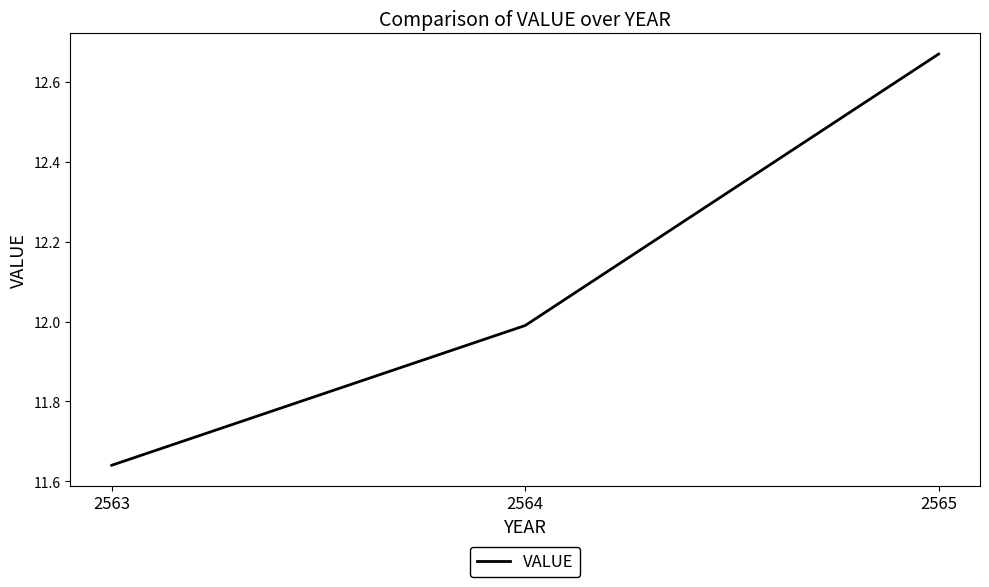

Which label corresponds to the largest value in the chart?

2565